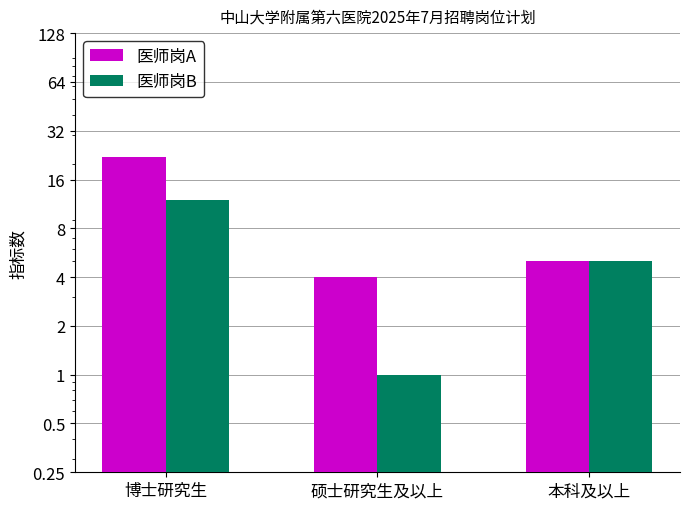

Which series has the widest spread of values?

医师岗A